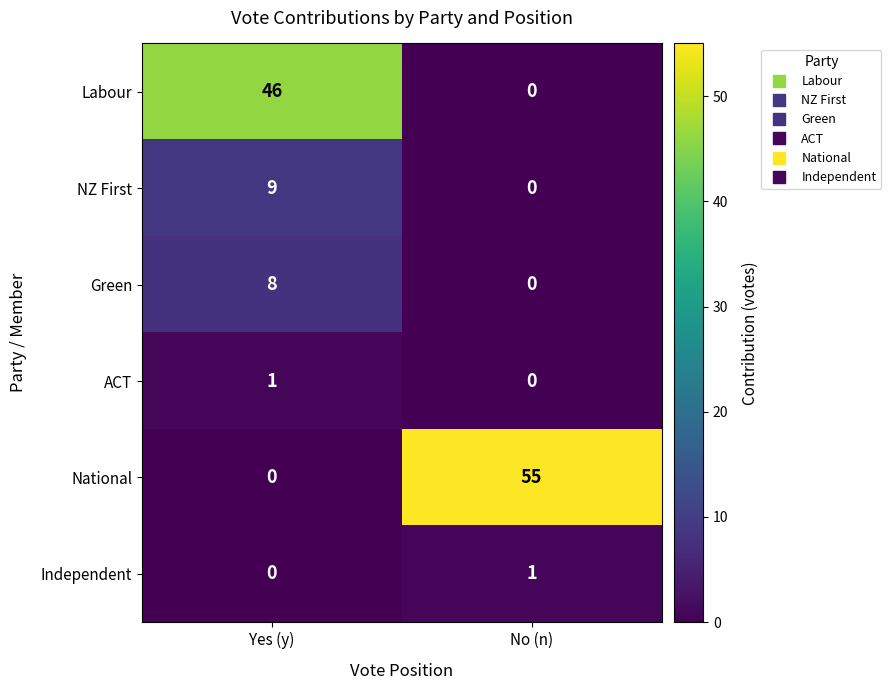

Which category has the lowest value in the ACT series?

No (n)